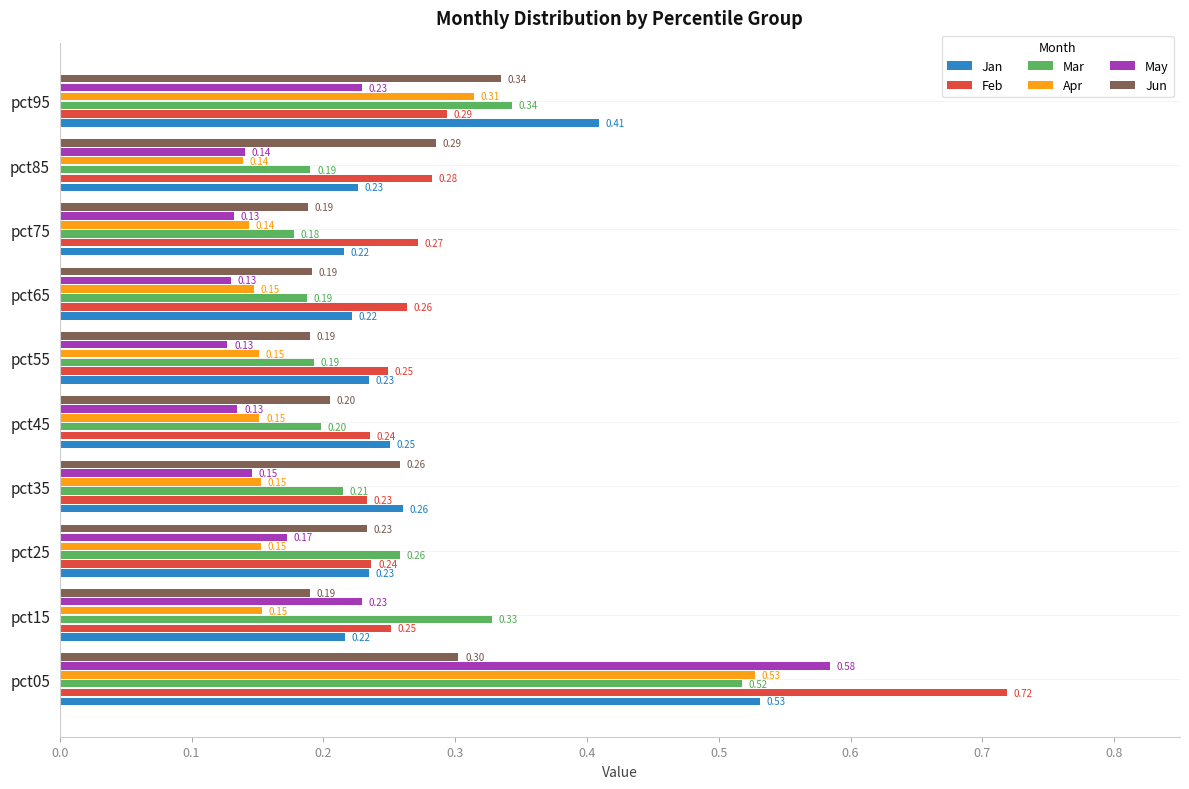

Is the value of Apr at pct15 greater than the value of Mar at pct55?

No